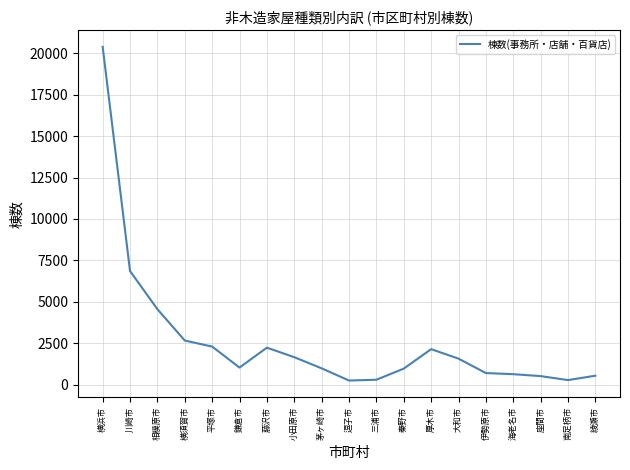

What is the change in value from 相模原市 to 平塚市?

-2254